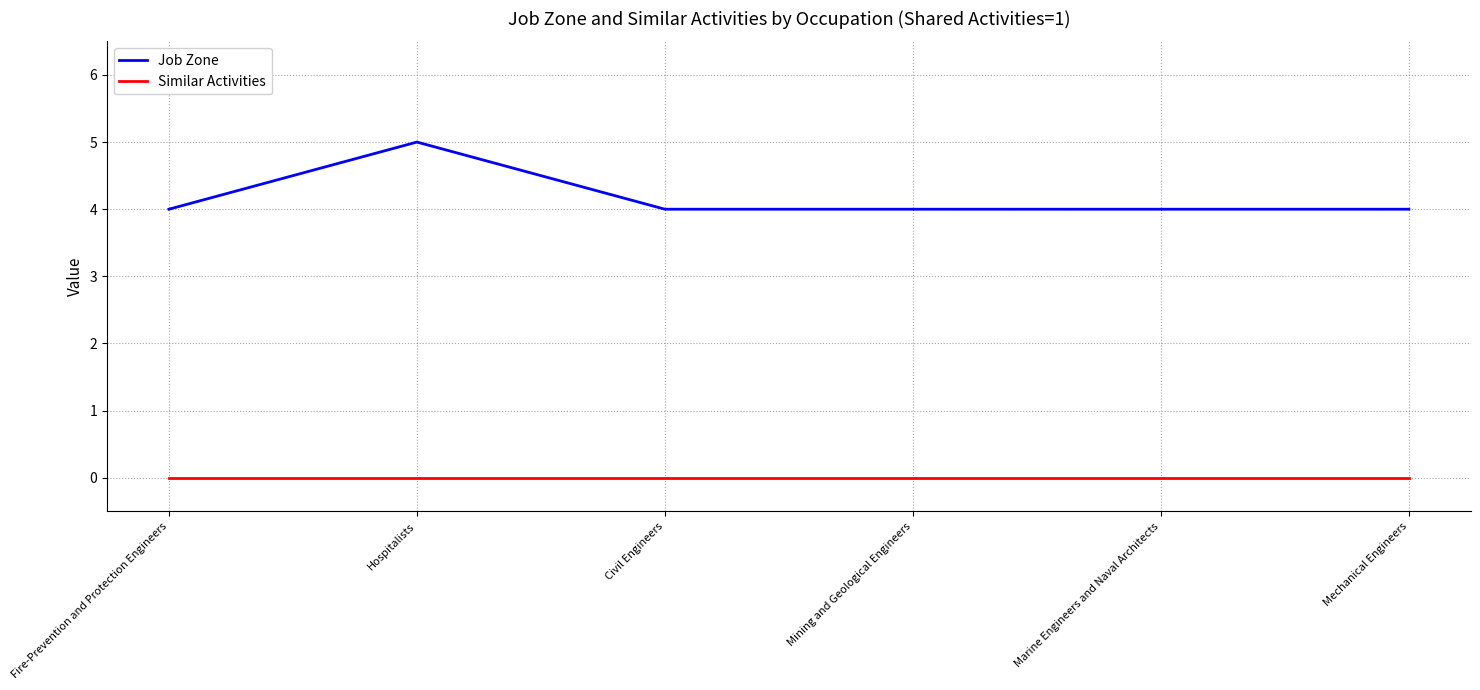

What is the average value of the Job Zone series?

4